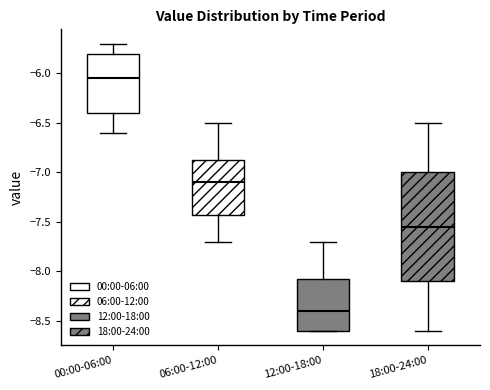

Reading left to right, transcribe this box plot: for each box, give where its median line is, the range the box spans, and where its two whiskers end, as read against the y-axis. The values are not printed on the chart, so give them approximately, as read against the axis.

00:00-06:00: median -6.05, box -6.40 to -5.80, whiskers -6.60 to -5.70
06:00-12:00: median -7.10, box -7.40 to -6.85, whiskers -7.70 to -6.50
12:00-18:00: median -8.40, box -8.60 to -8.05, whiskers -8.60 to -7.70
18:00-24:00: median -7.55, box -8.10 to -7.00, whiskers -8.60 to -6.50